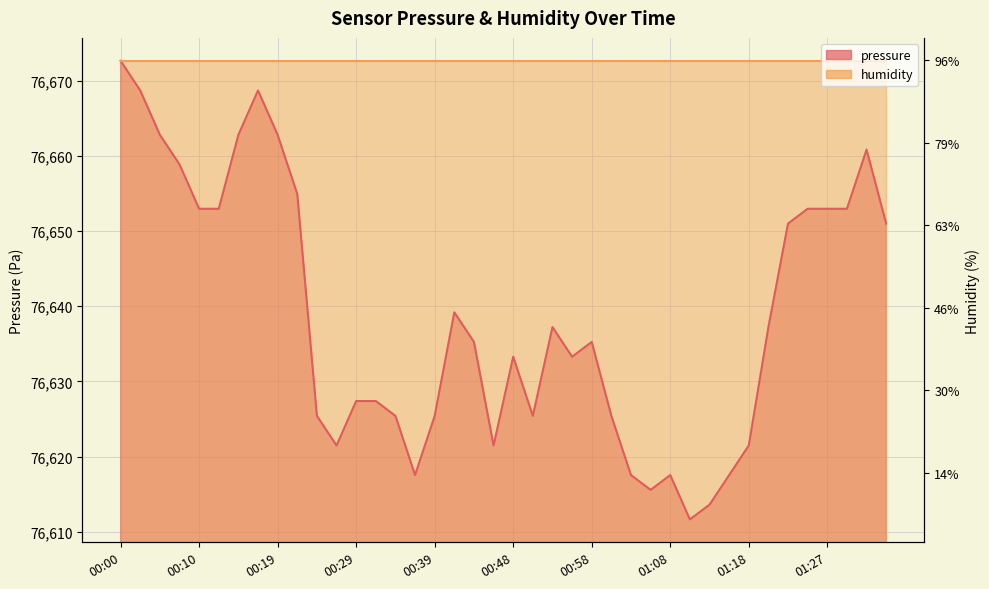

True or false: the data shows 76617.5 at 00:36.

True